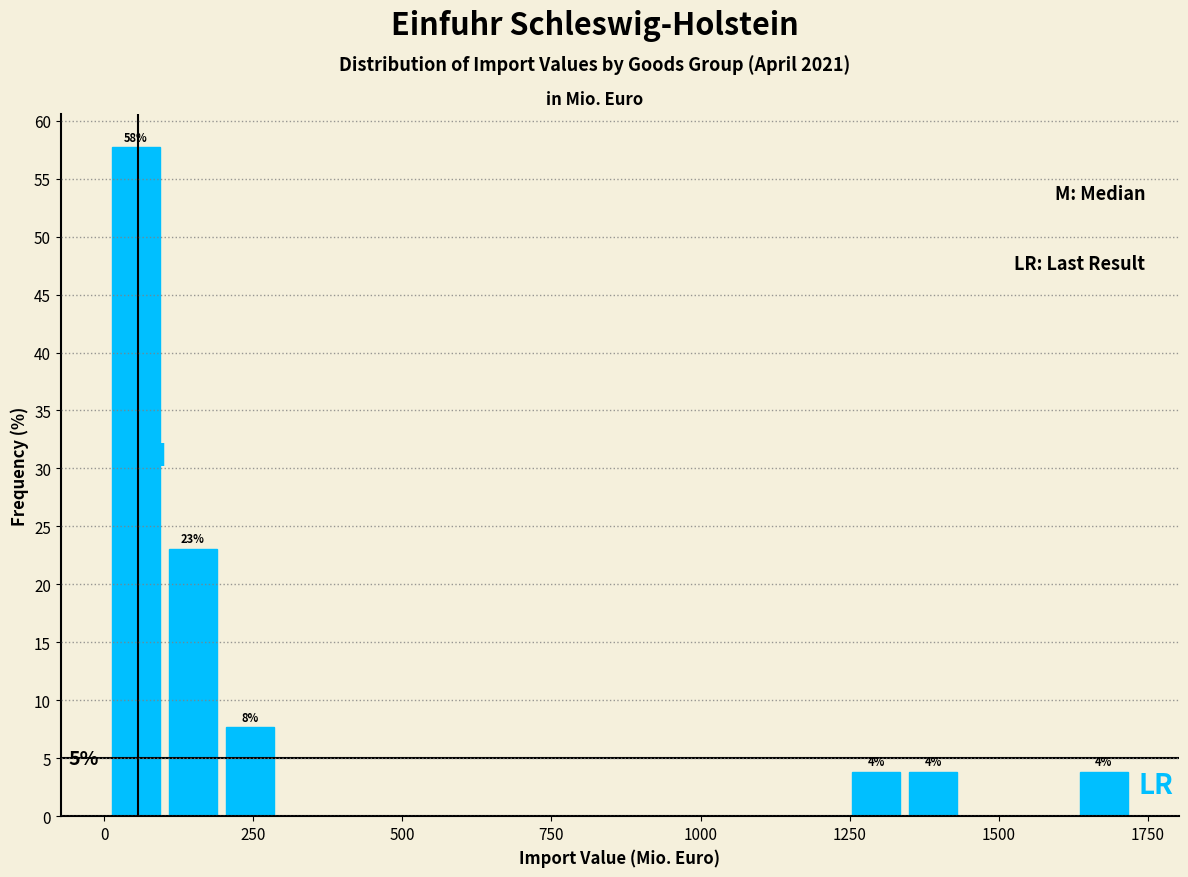

Around what value on the x-axis is the tallest bar? Give the approximate position of its centre, as read against the axis.

50